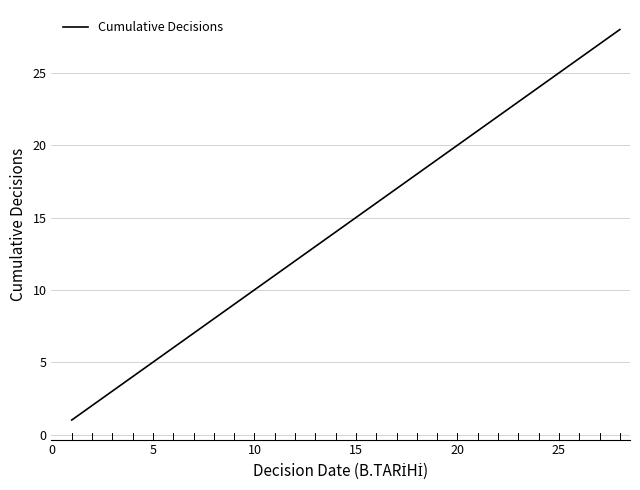

What is the difference between the second highest and minimum values?

26